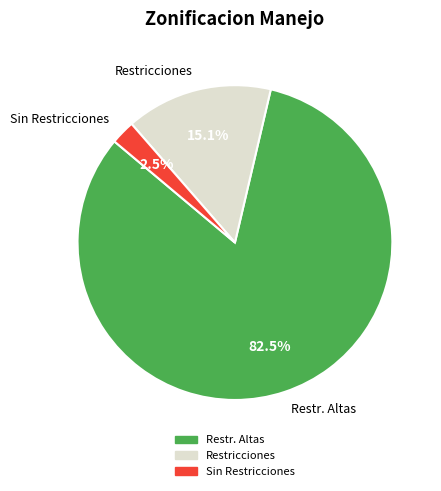

How many segments does this pie chart have?

3